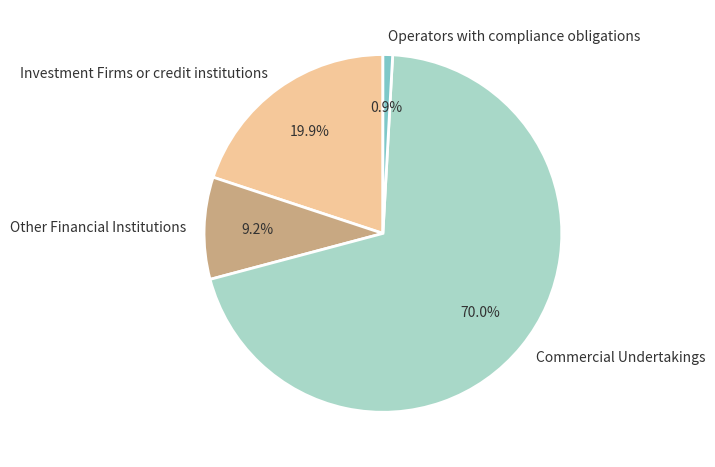

To the nearest percent, what percentage of the pie is Commercial Undertakings?

70%